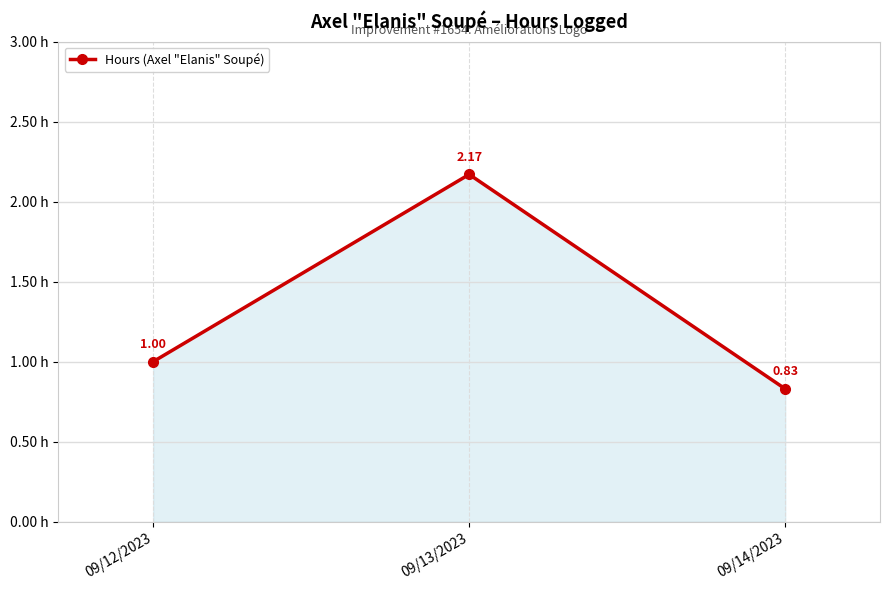

How many values are between 0 and 2?

2